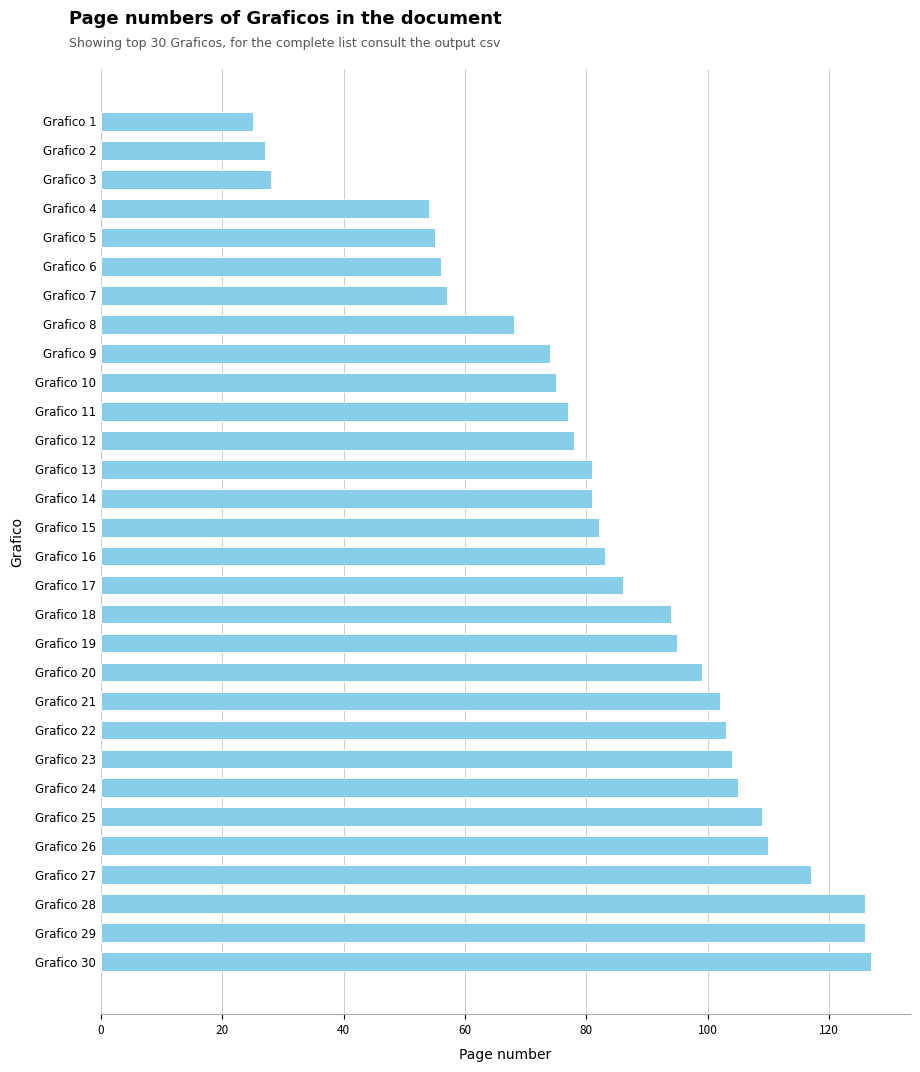

True or false: the data shows 103 at Grafico 22.

True